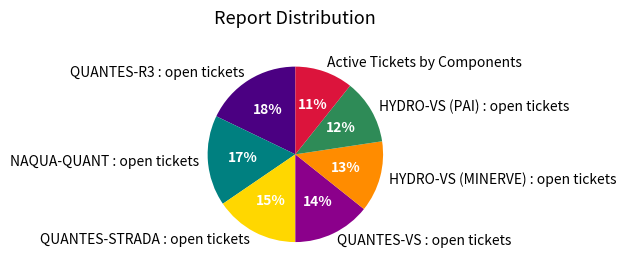

Does any single category account for the majority?

No